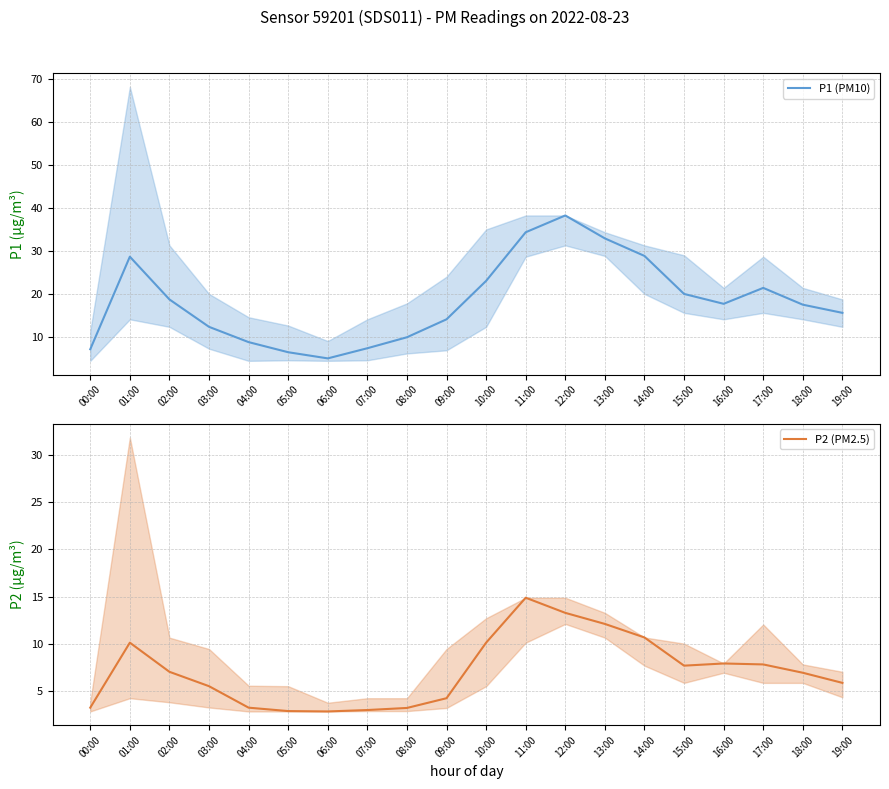

What is the minimum value for P1 (PM10)?

5.1